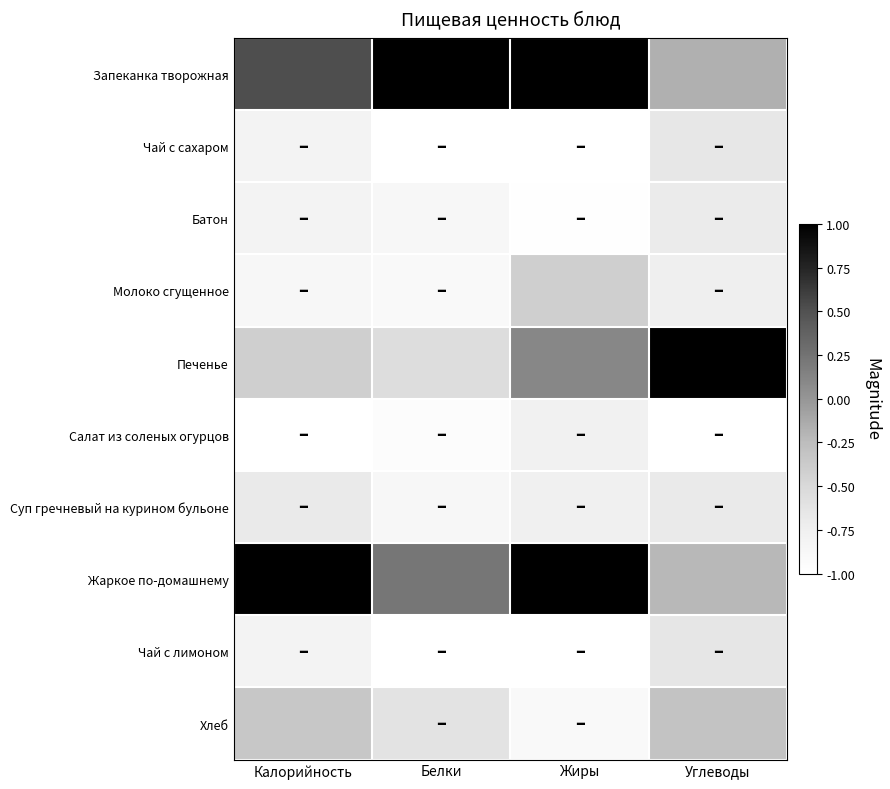

Rank the series at Углеводы from highest to lowest value.

Печенье, Запеканка творожная, Жаркое по-домашнему, Хлеб, Чай с лимоном, Чай с сахаром, Суп гречневый на курином бульоне, Батон, Молоко сгущенное, Салат из соленых огурцов